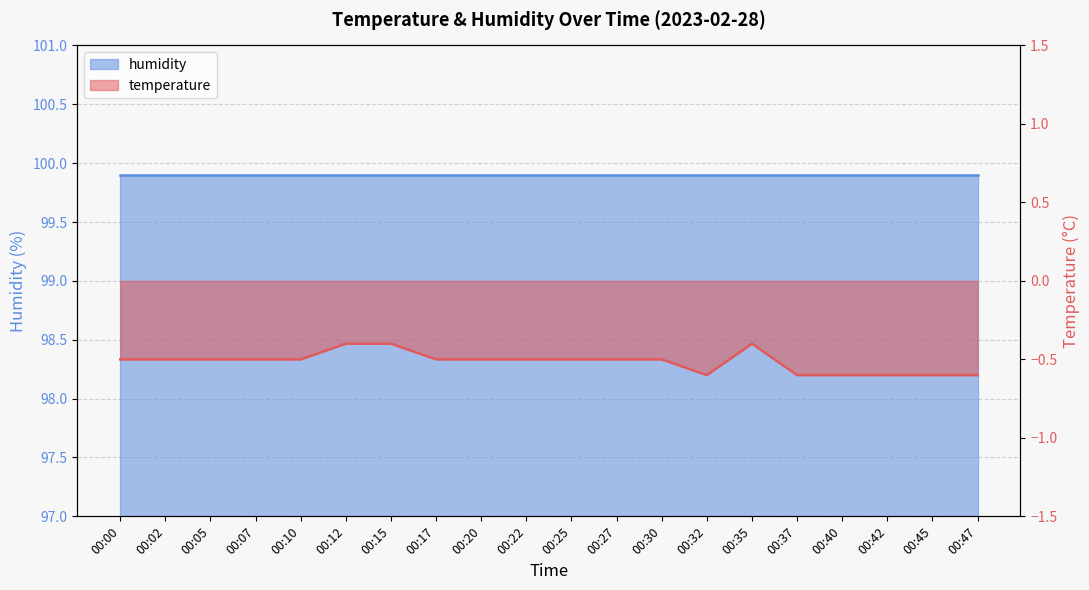

The chart shows a value of -0.6 at 00:42. True or false?

True